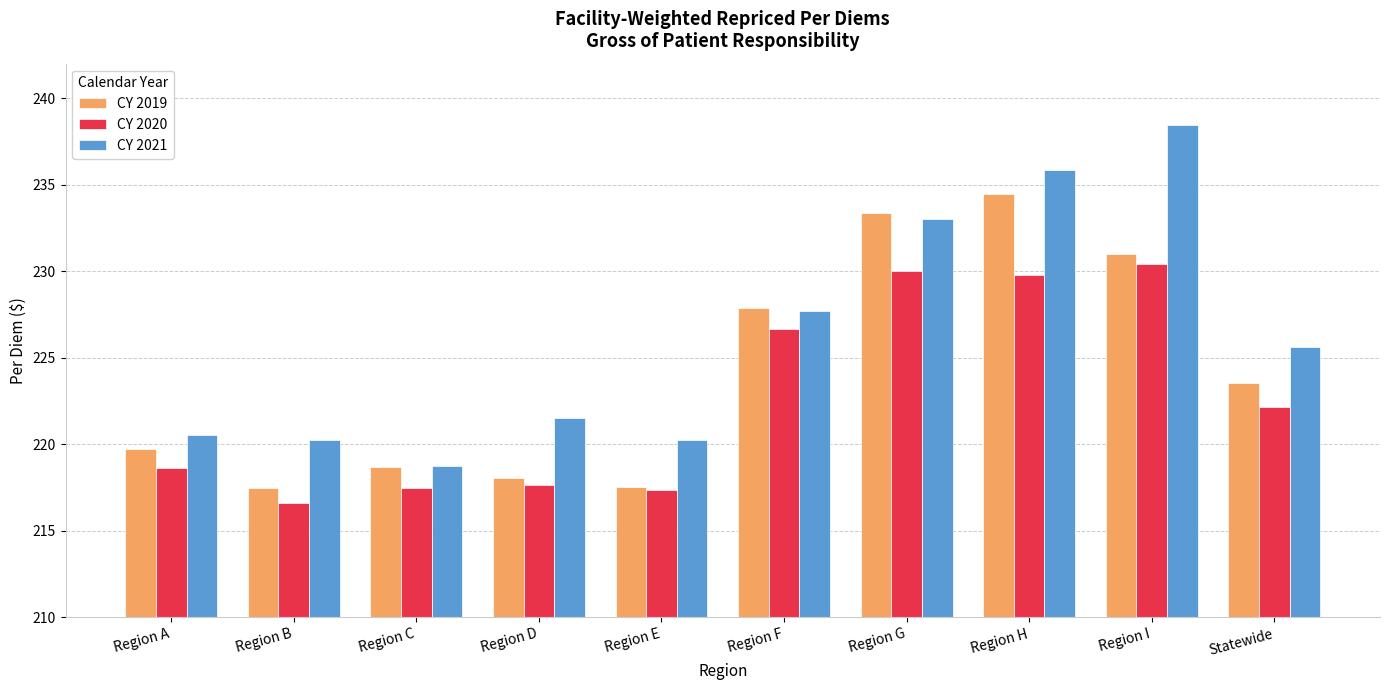

The CY 2021 series shows 402.3 at Statewide. True or false?

False